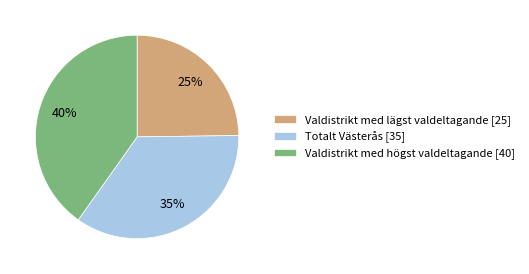

Does Valdistrikt med högst valdeltagande [40] account for over 50% of the chart?

No